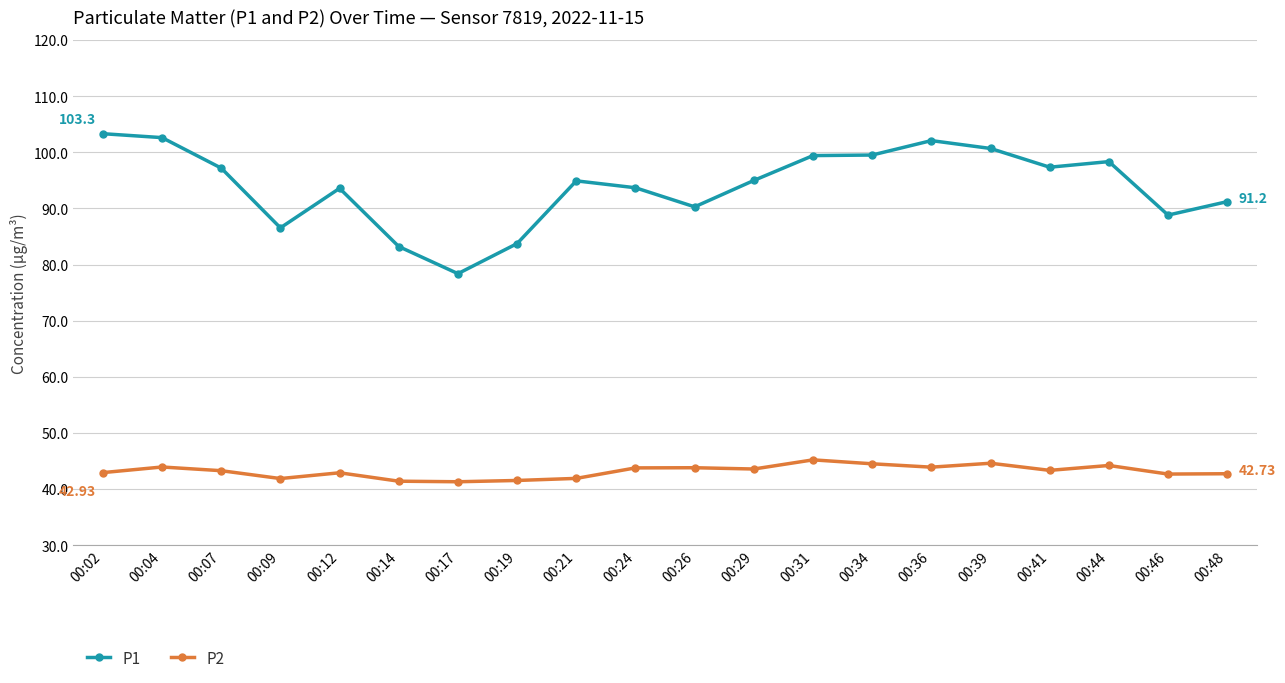

How many data points in P1 are above 94?

11